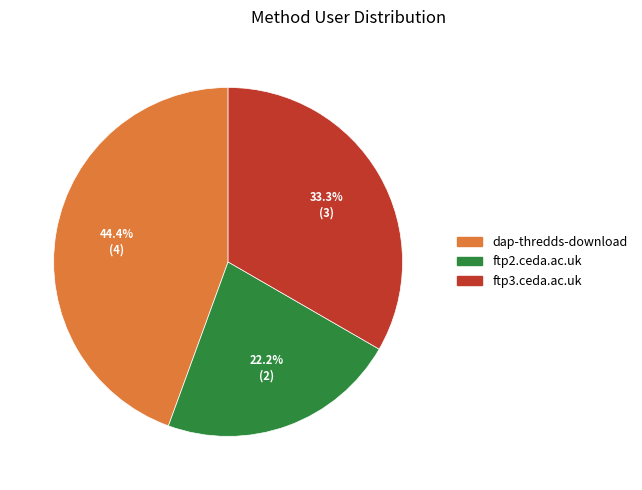

Between ftp3.ceda.ac.uk and dap-thredds-download, which is larger?

dap-thredds-download